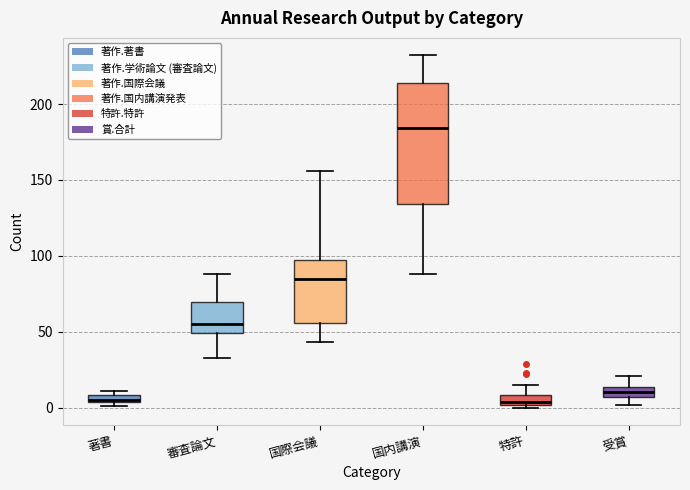

Which box's median line is the highest?

国内講演